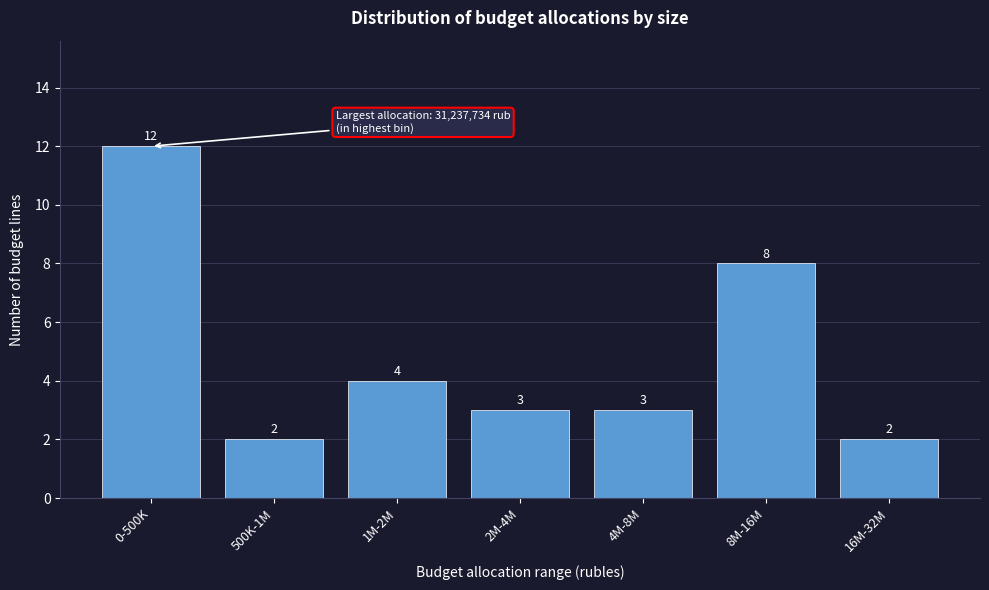

Reading right to left, list all the values displayed in this chart.

2	8	3	3	4	2	12